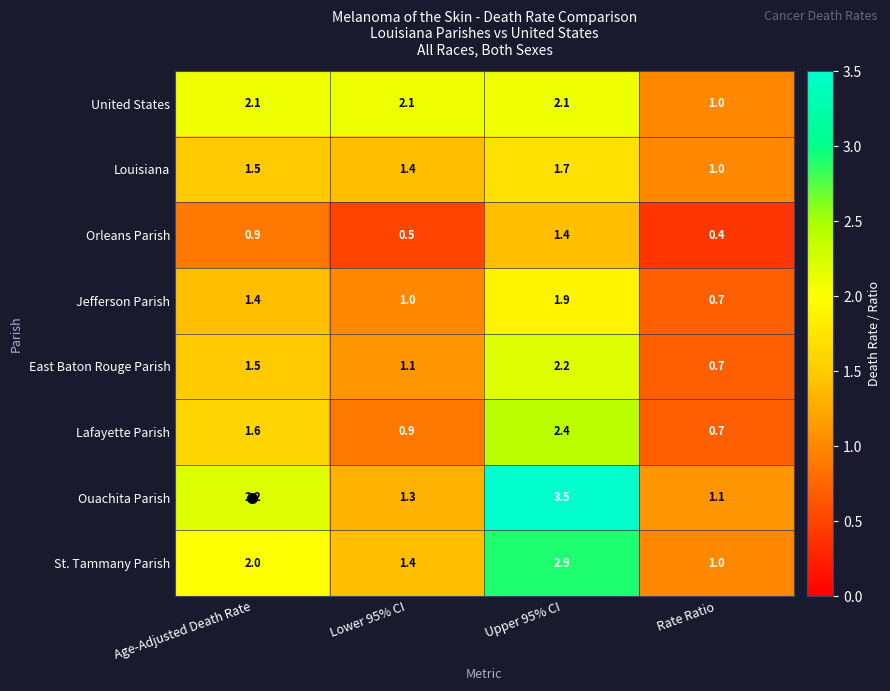

What is the average value of the Louisiana series?

1.4